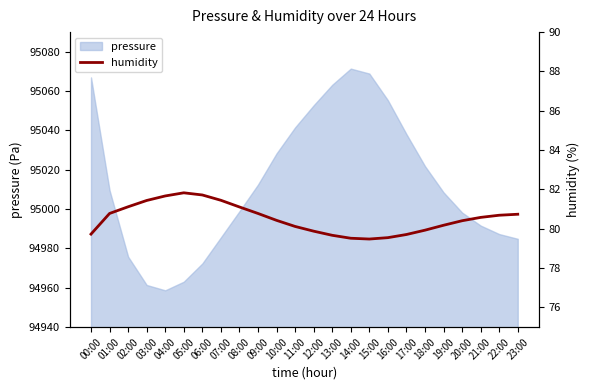

Approximately how many times larger is the value at 17:00 compared to 02:00?

1.0